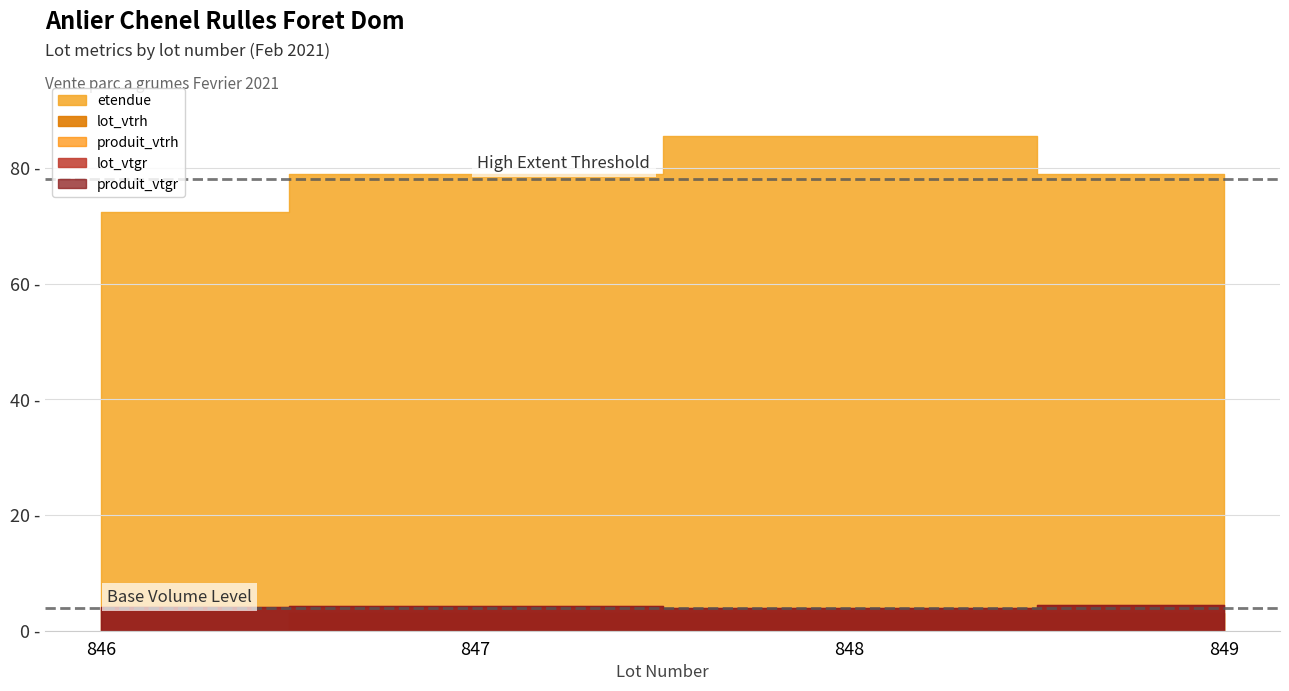

Does the chart display data point markers on the line(s)?

No